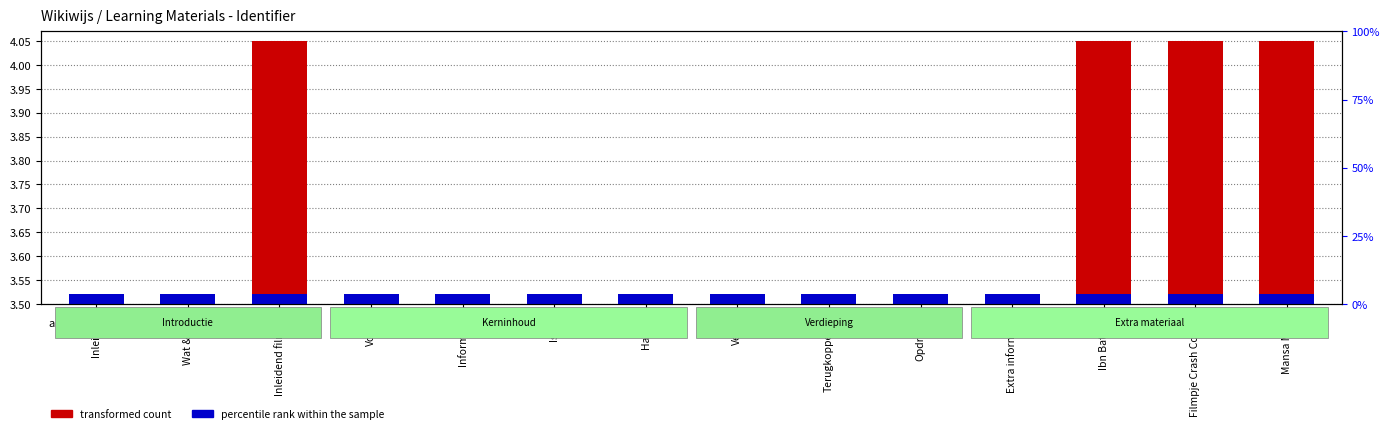

How many data points does each series have?

14